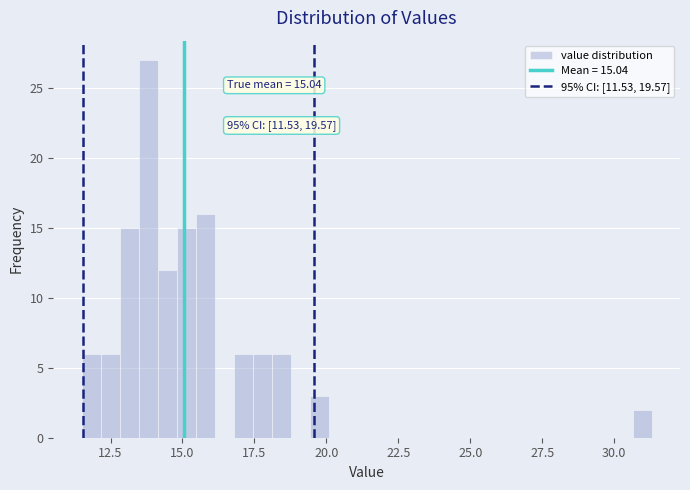

Around what value on the x-axis is the tallest bar? Give the approximate position of its centre, as read against the axis.

14.0